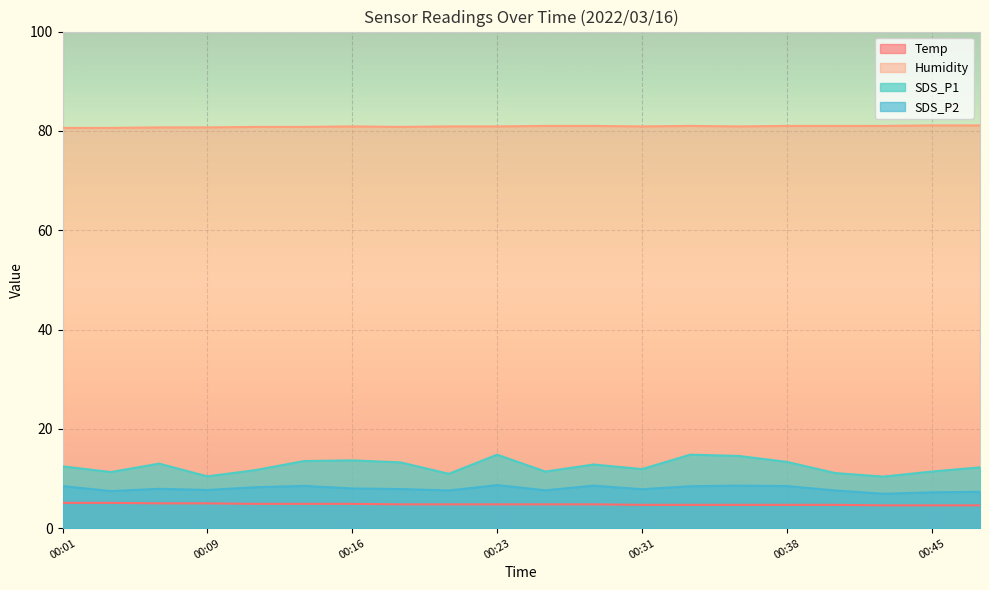

True or false: Temp has a value of 5.1 at 00:04.

True